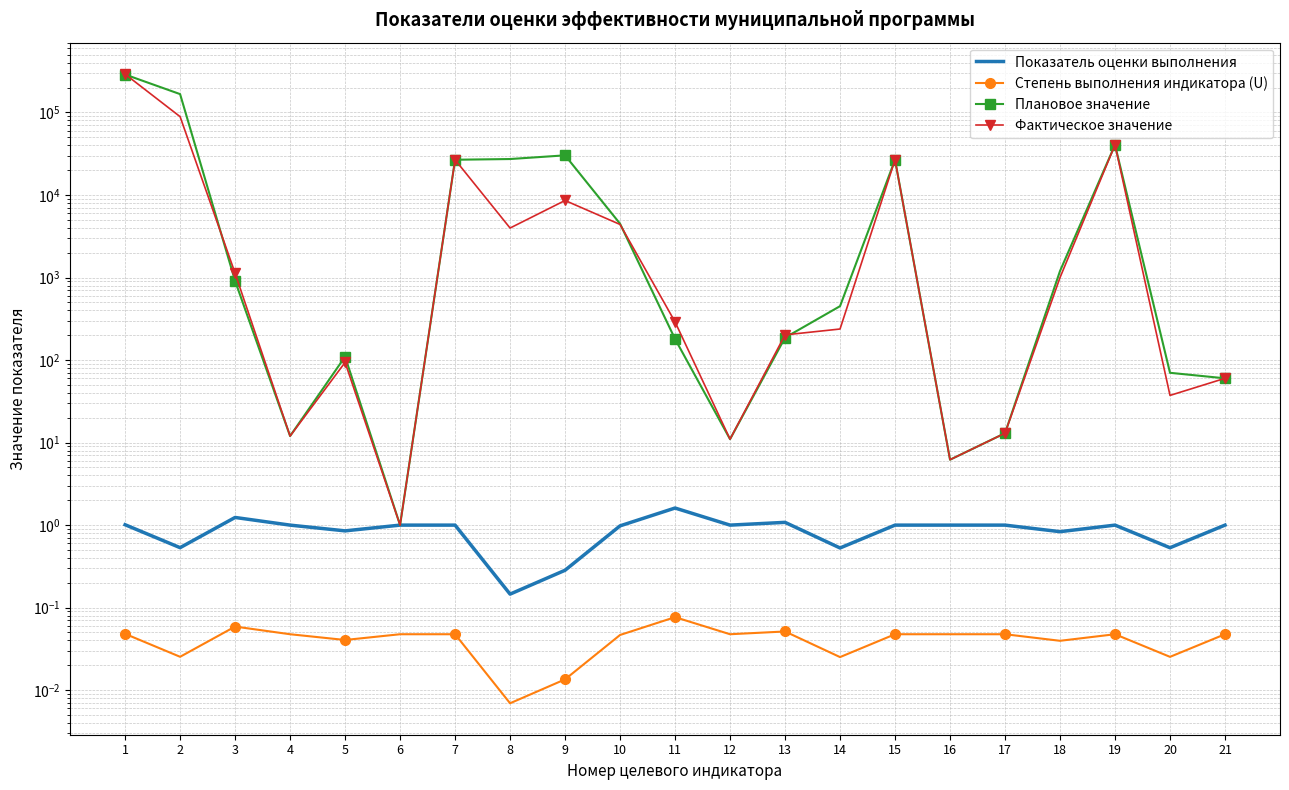

What is the sum of the Фактическое значение values at 7 and 2?

115765.0